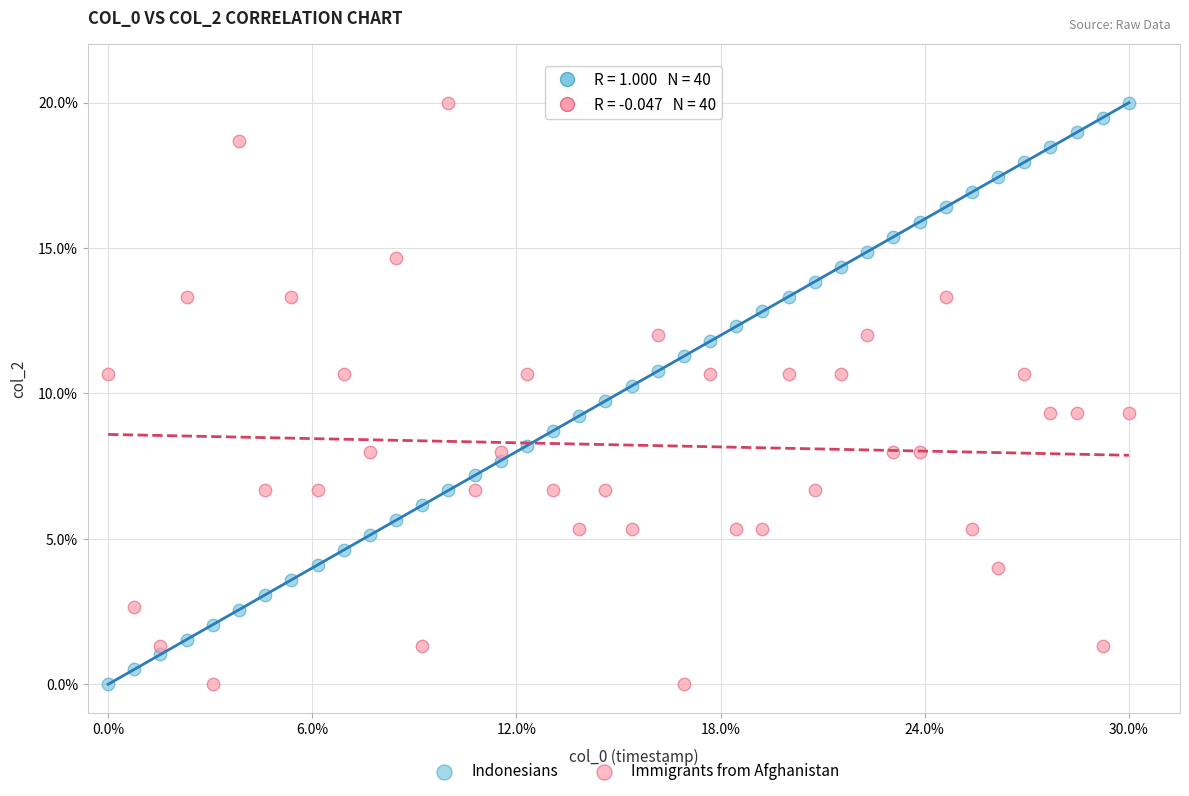

Across all data points, what is the range of X values (max minus min)?

1.0